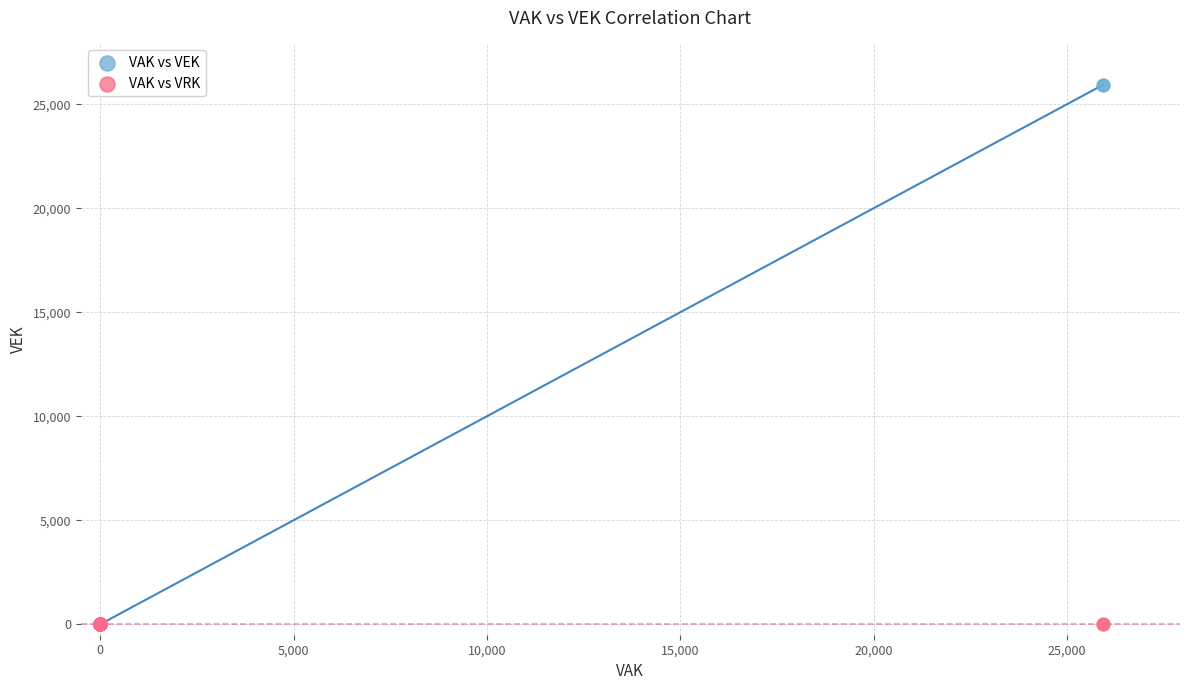

What are all the series names shown in the legend?

VAK vs VEK, VAK vs VRK